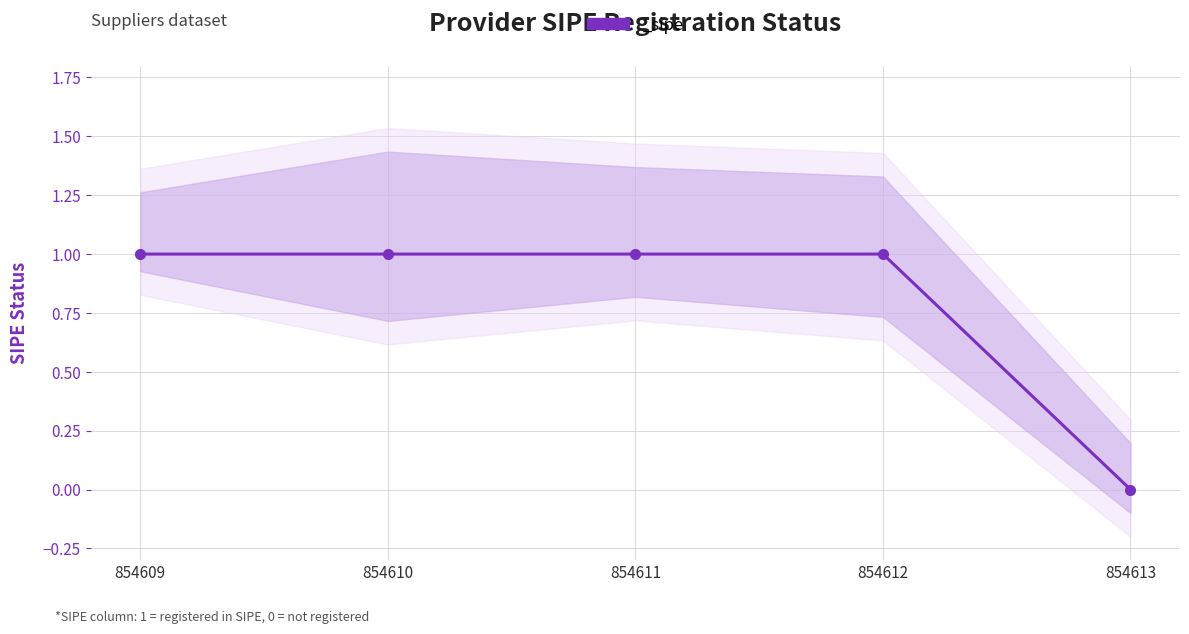

List the labels in order of value, smallest first.

854613, 854609, 854610, 854611, 854612